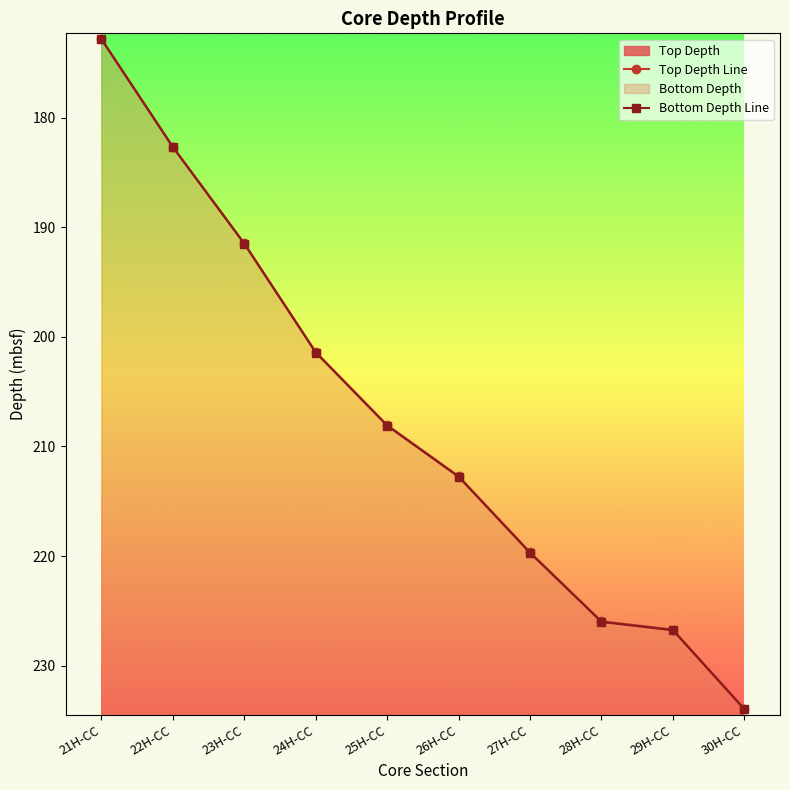

True or false: Bottom Depth Line has more than 2 interior local peaks.

False